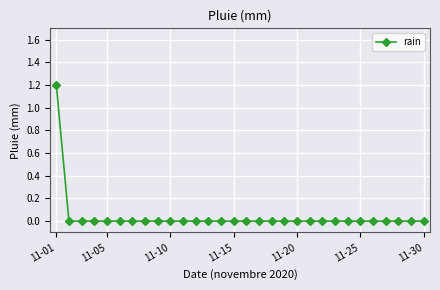

Reading left to right, transcribe all the data shown in this chart.

1.2	0.0	0.0	0.0	0.0	0.0	0.0	0.0	0.0	0.0	0.0	0.0	0.0	0.0	0.0	0.0	0.0	0.0	0.0	0.0	0.0	0.0	0.0	0.0	0.0	0.0	0.0	0.0	0.0	0.0